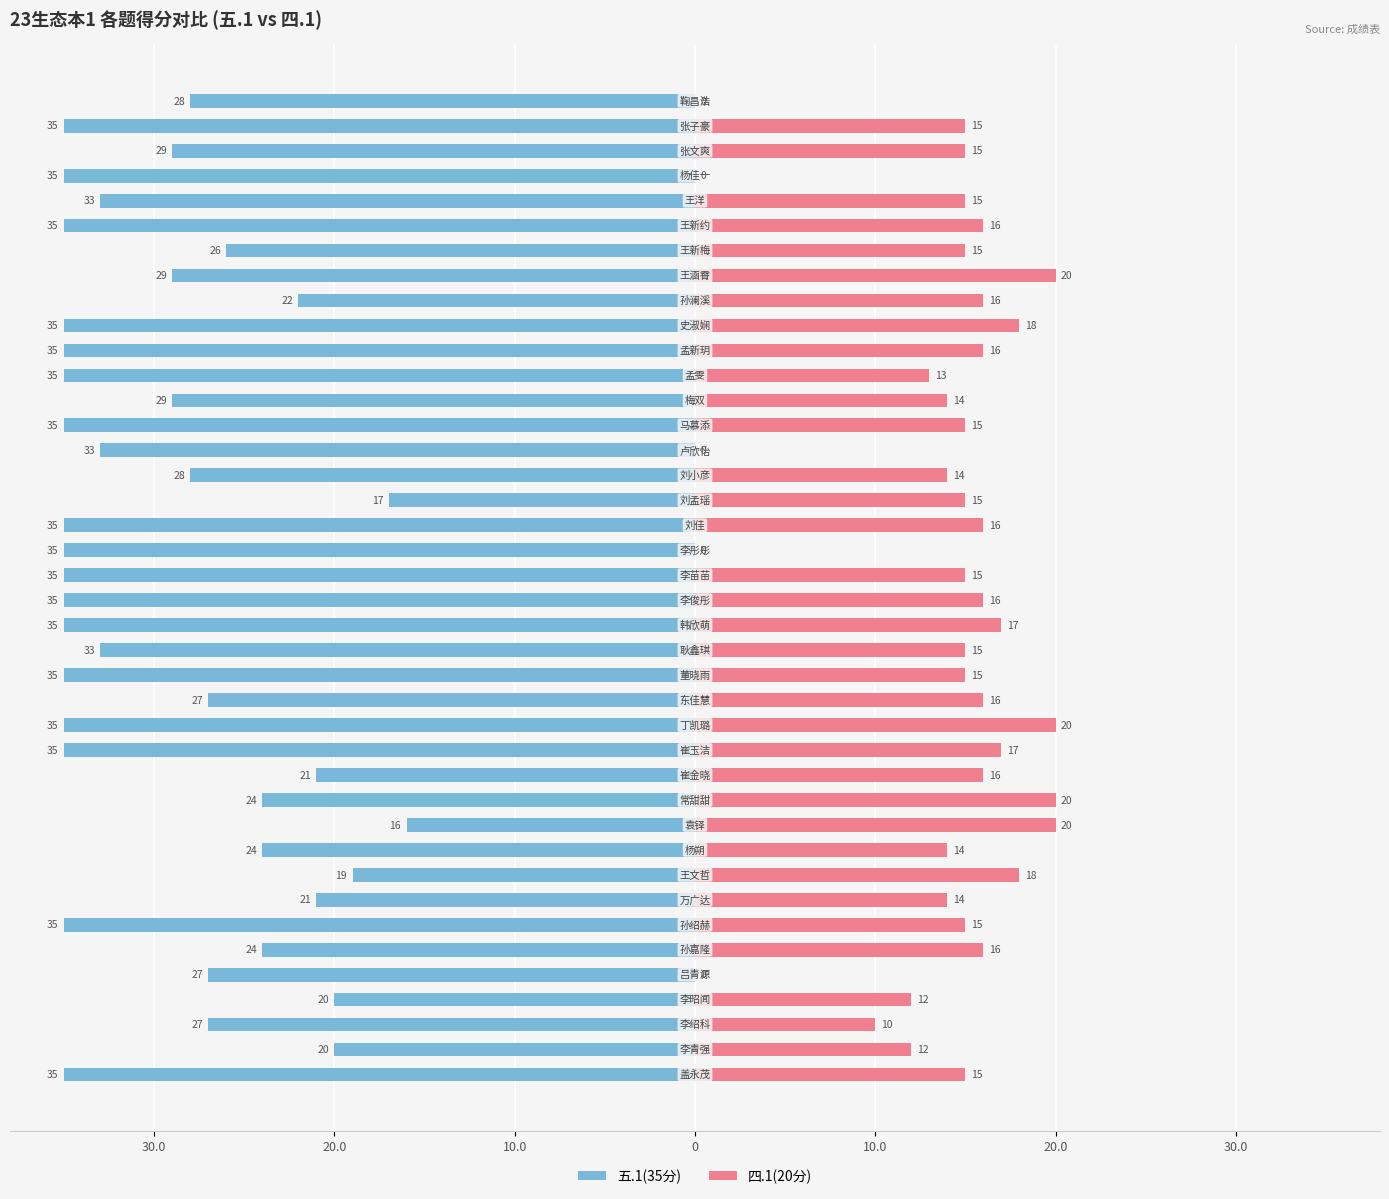

Read the 四.1(20分) value at 38.

15